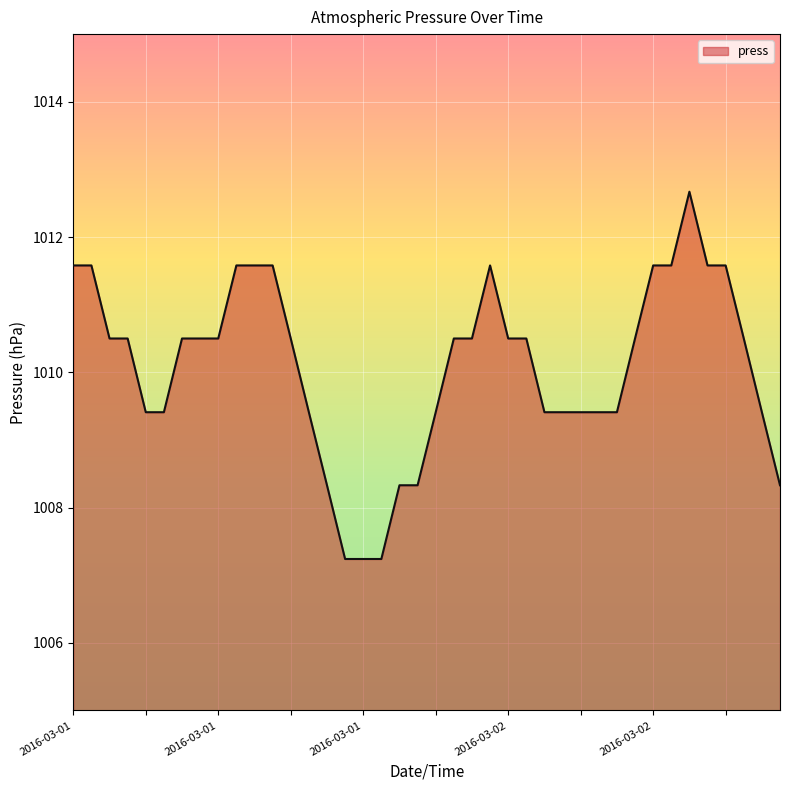

Reading right to left, extract all data points from this chart.

1008.3	1009.4	1010.5	1011.6	1011.6	1012.7	1011.6	1011.6	1010.5	1009.4	1009.4	1009.4	1009.4	1009.4	1010.5	1010.5	1011.6	1010.5	1010.5	1009.4	1008.3	1008.3	1007.2	1007.2	1007.2	1008.3	1009.4	1010.5	1011.6	1011.6	1011.6	1010.5	1010.5	1010.5	1009.4	1009.4	1010.5	1010.5	1011.6	1011.6